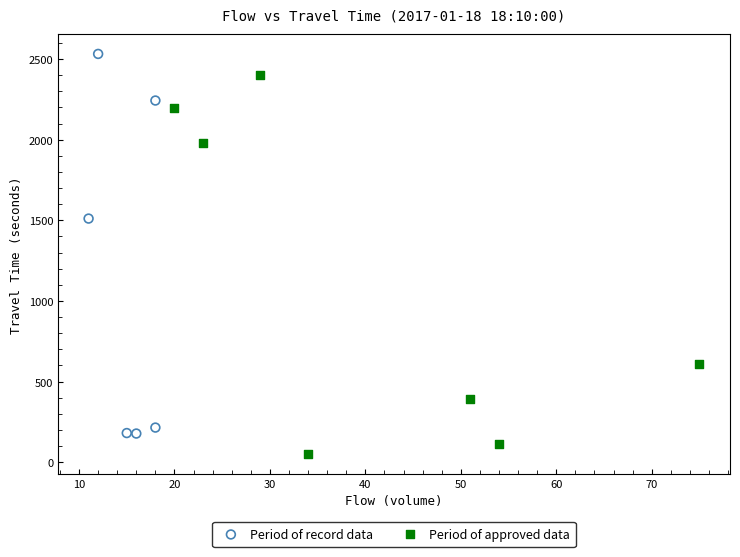

Which series contains the highest Y value?

Period of record data